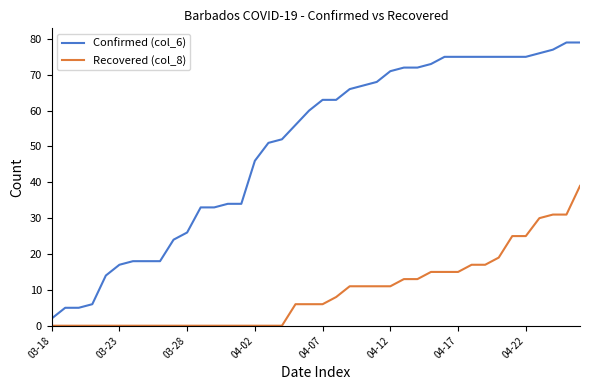

True or false: Confirmed (col_6) and Recovered (col_8) cross at least once.

False